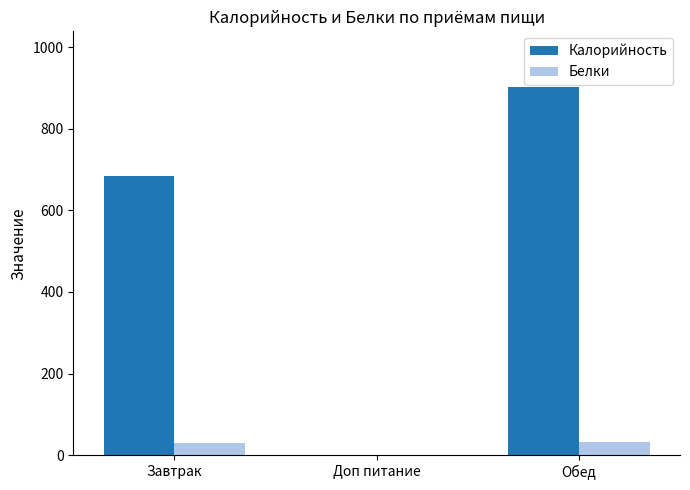

True or false: Калорийность has a value of 903.0 at Обед.

True